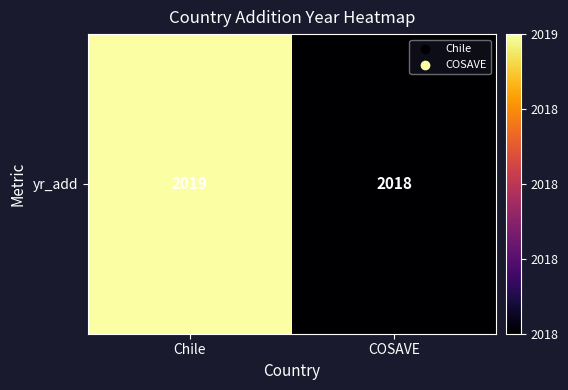

Reading left to right, extract all data points from this chart.

Chile=2019	COSAVE=2018